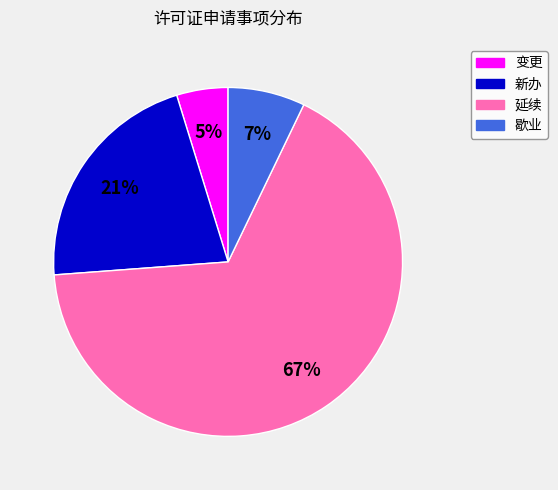

What is the smallest slice in the pie chart?

变更